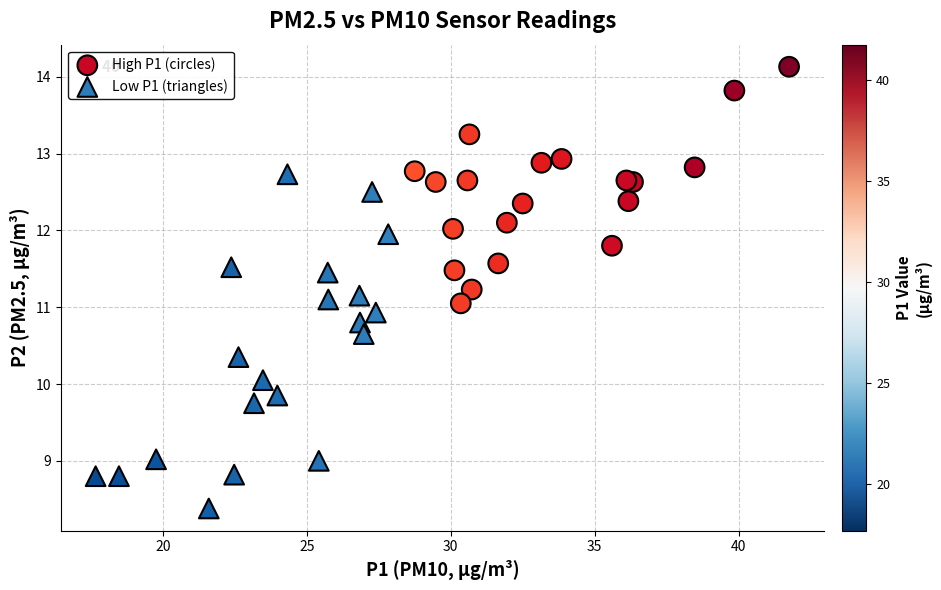

Which series contains the lowest Y value?

Low P1 (triangles)